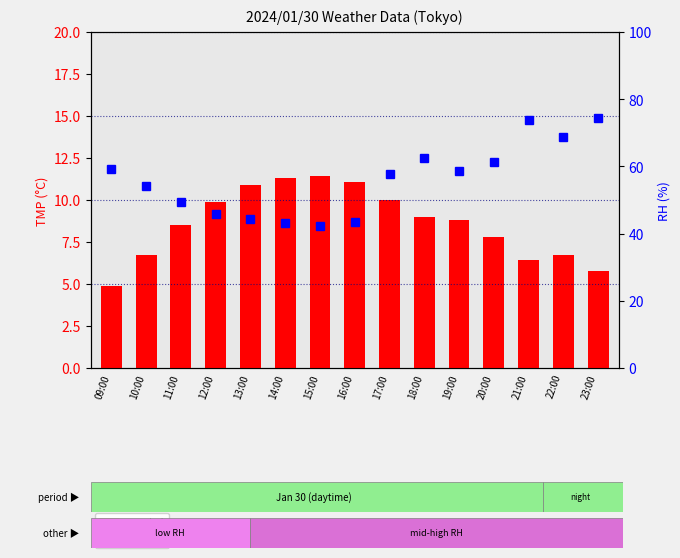

Rank the series by their maximum value, from highest to lowest.

RH (%), TMP (°C)